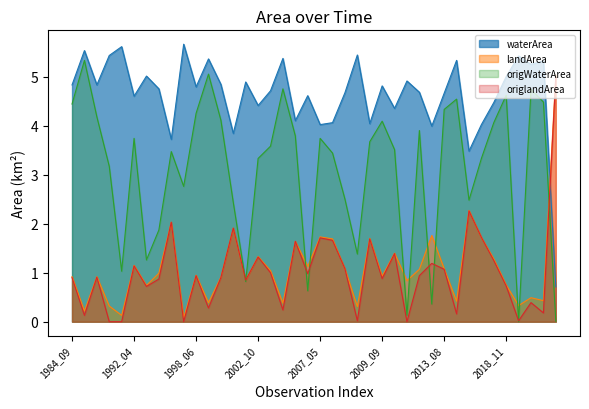

At which label does waterArea reach its peak?

1997_01